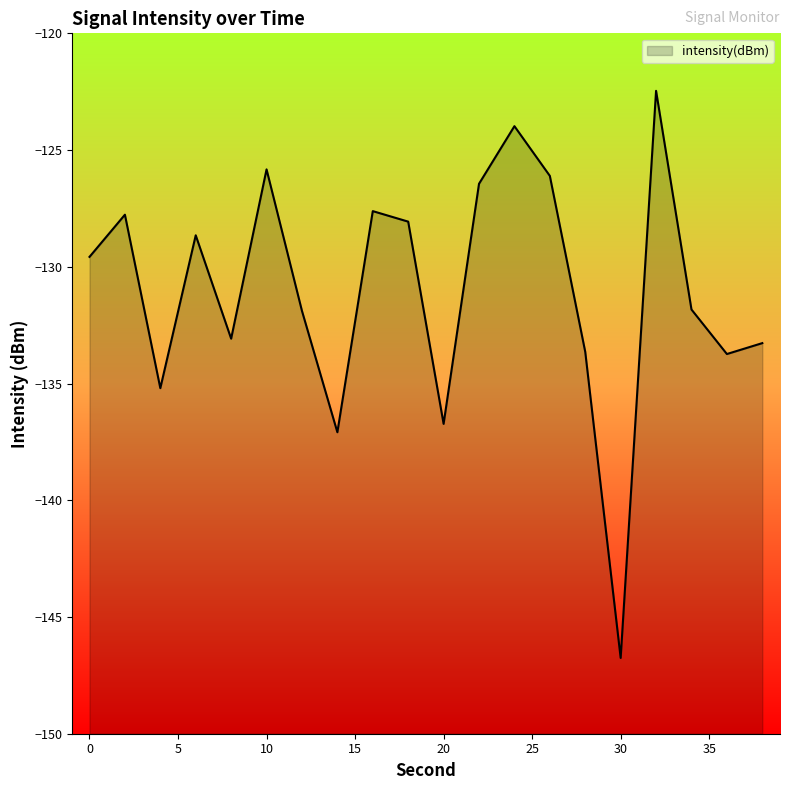

What is the difference between the maximum and second lowest values?

14.6